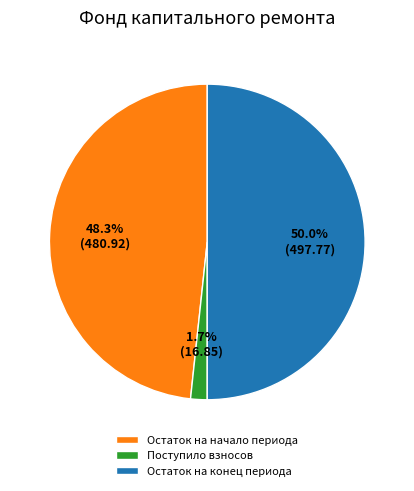

Combined, what portion of the pie is Остаток на начало периода and Остаток на конец периода?

98.3%